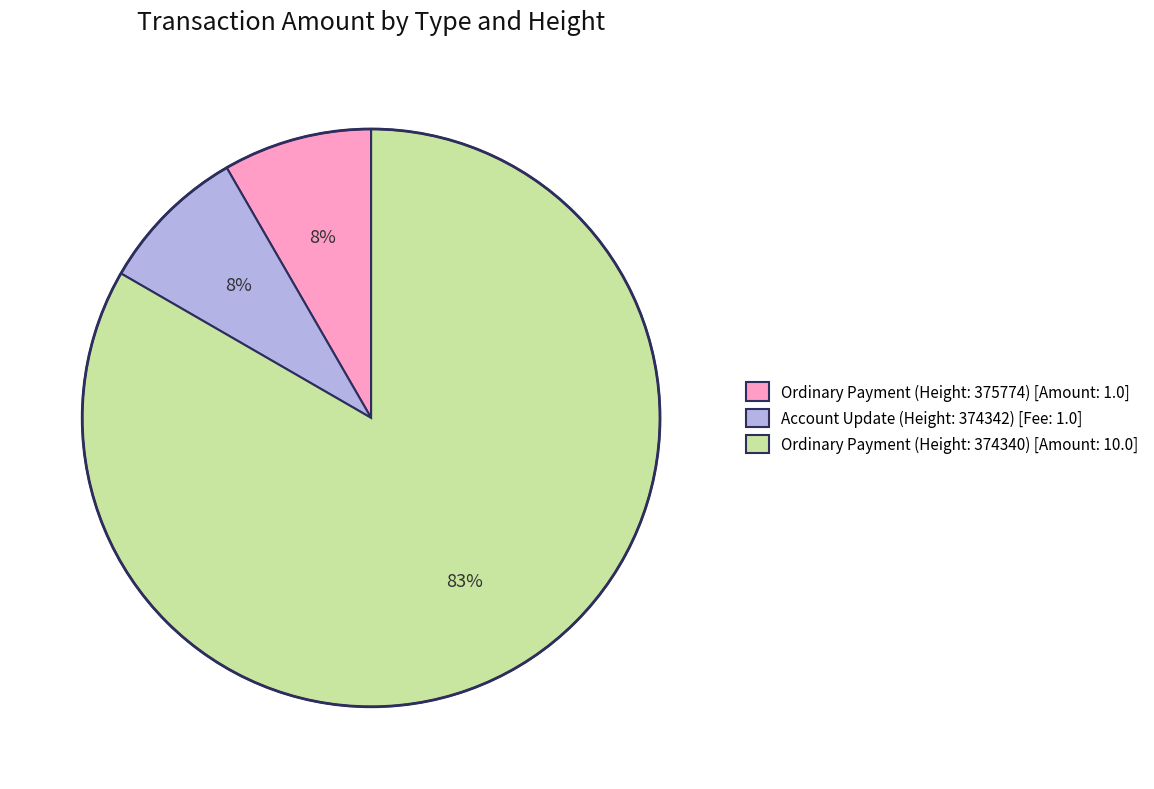

To the nearest percent, what is the average slice percentage?

33%